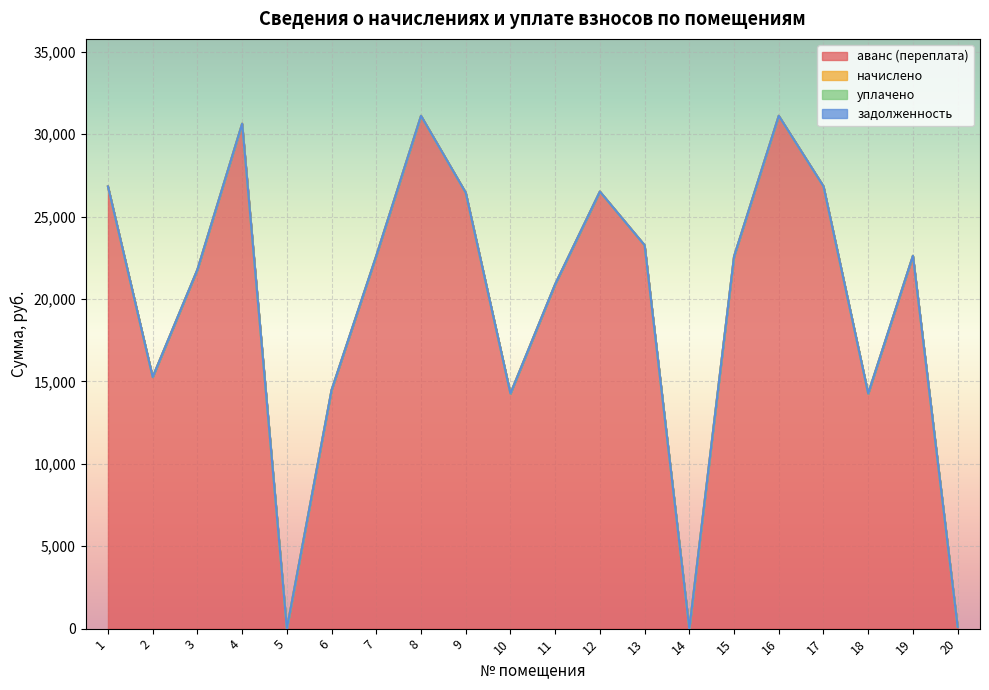

Does the chart display data point markers on the line(s)?

No